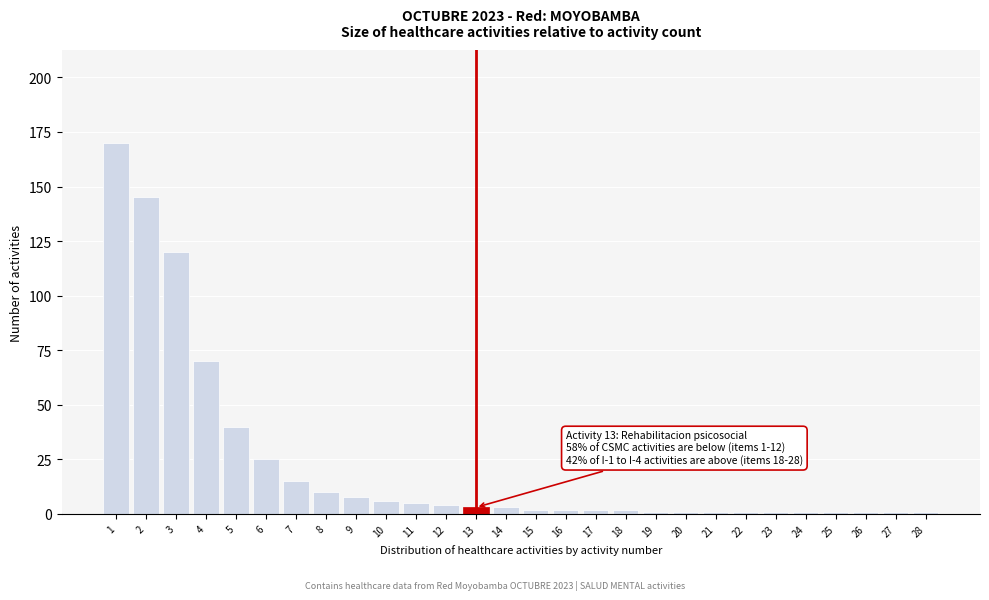

Reading left to right, transcribe all the data shown in this chart.

1=170	2=145	3=120	4=70	5=40	6=25	7=15	8=10	9=8	10=6	11=5	12=4	13=3	14=3	15=2	16=2	17=2	18=2	19=1	20=1	21=1	22=1	23=1	24=1	25=1	26=1	27=1	28=1